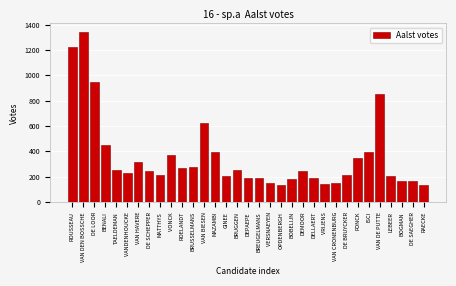

Which has a higher value, ISCI or BOGMAN?

ISCI